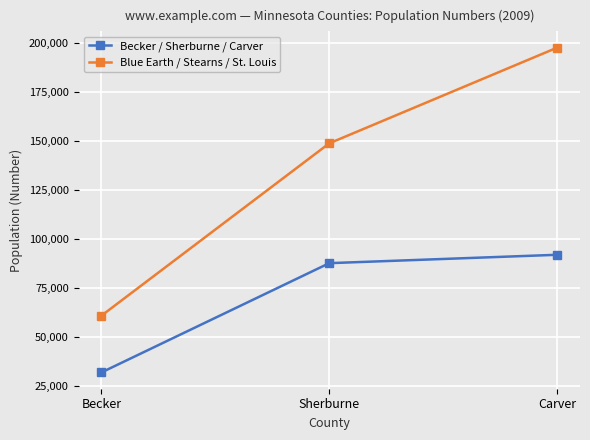

Does the chart have visible grid lines?

Yes